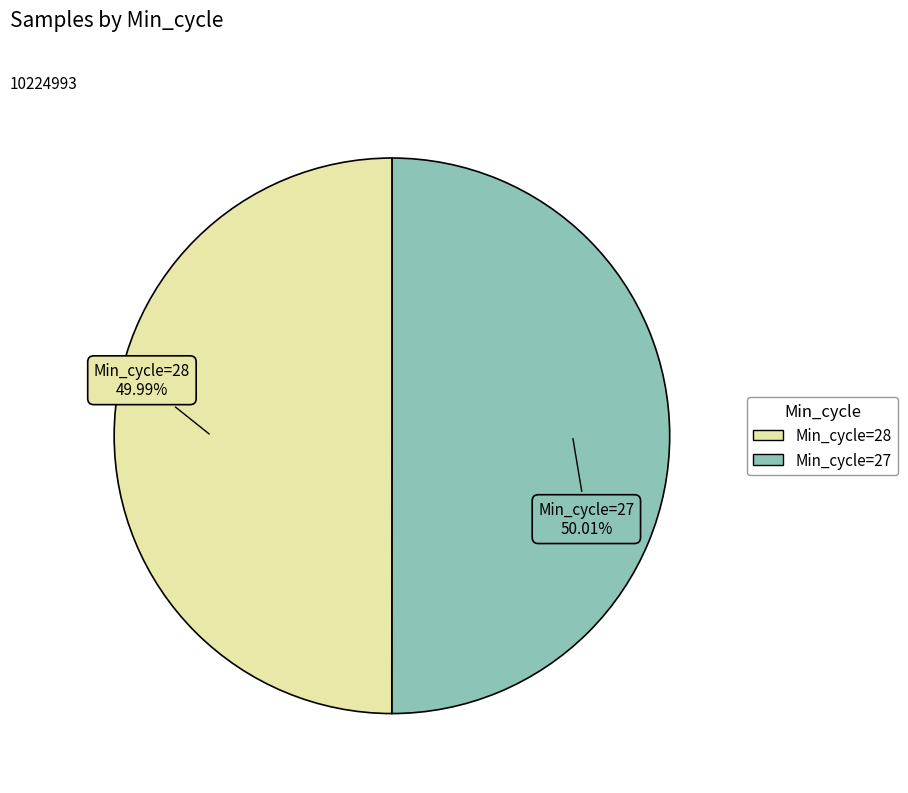

Is there any slice that represents more than half of the pie?

Yes